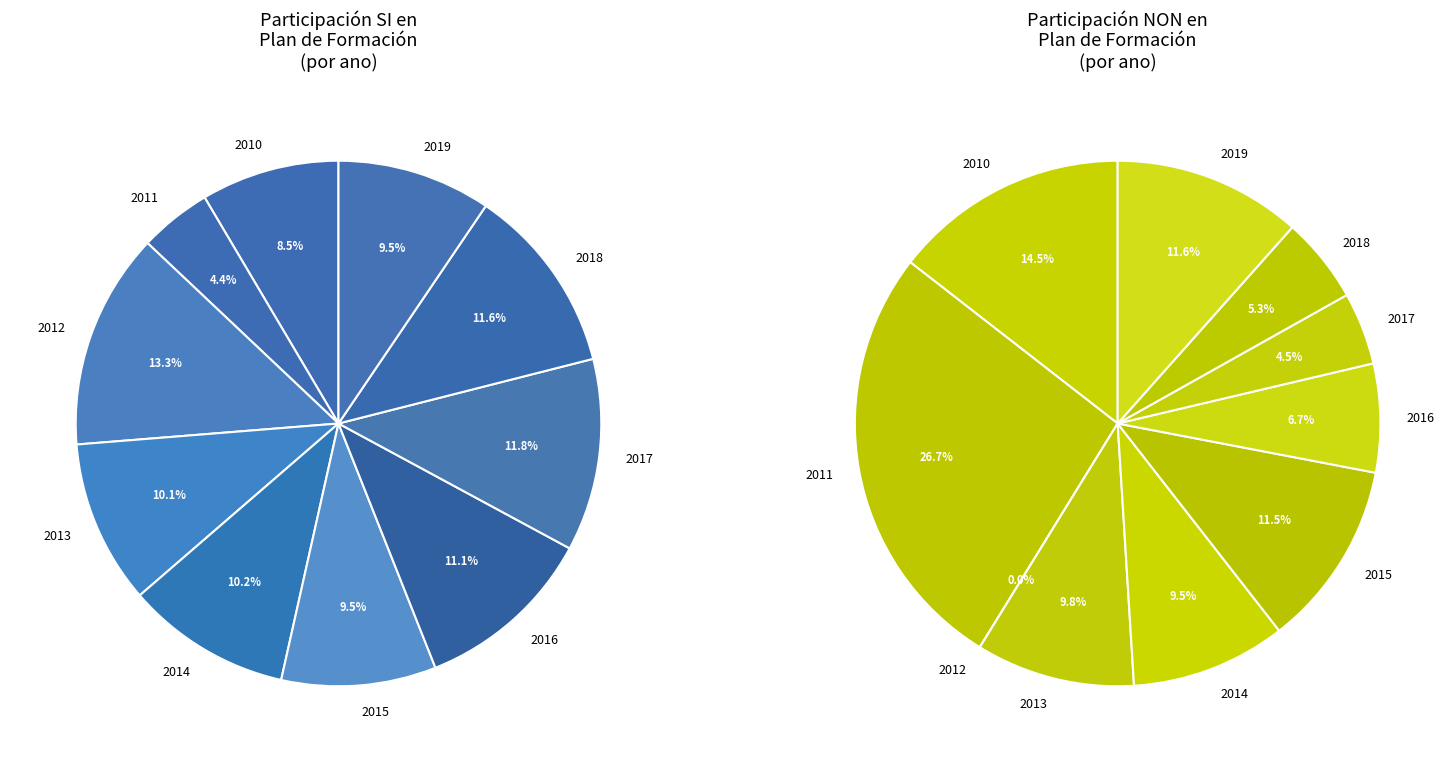

Does any single category account for the majority?

No